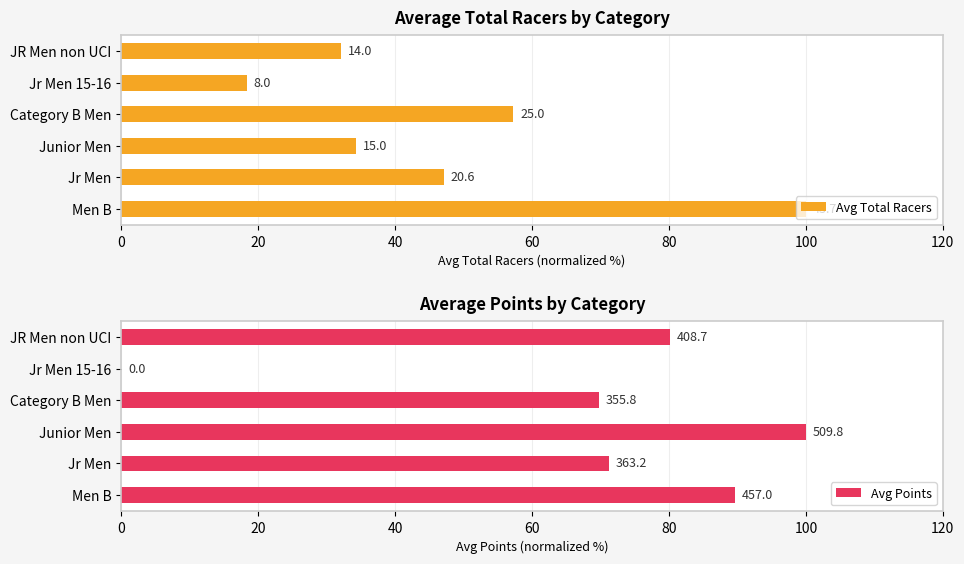

How many series are shown in this chart?

2